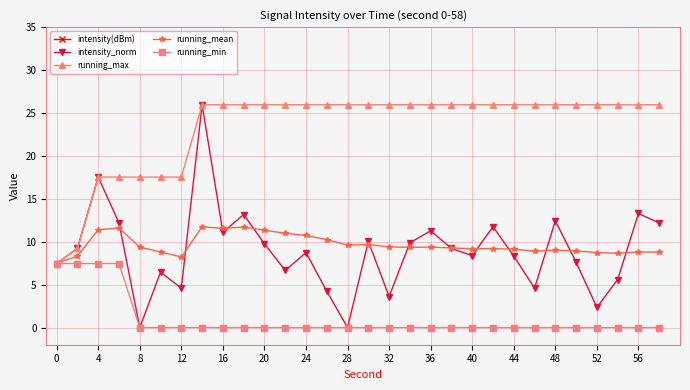

What is the highest value of the running_mean series?

11.7